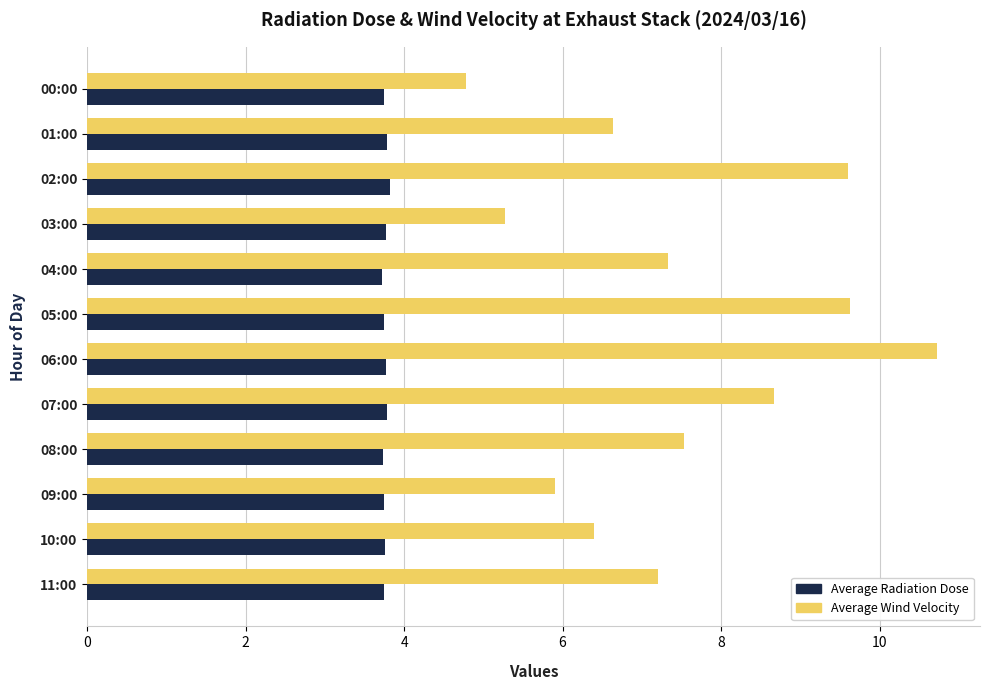

At 09:00, list the series in order from smallest to largest.

Average Radiation Dose, Average Wind Velocity